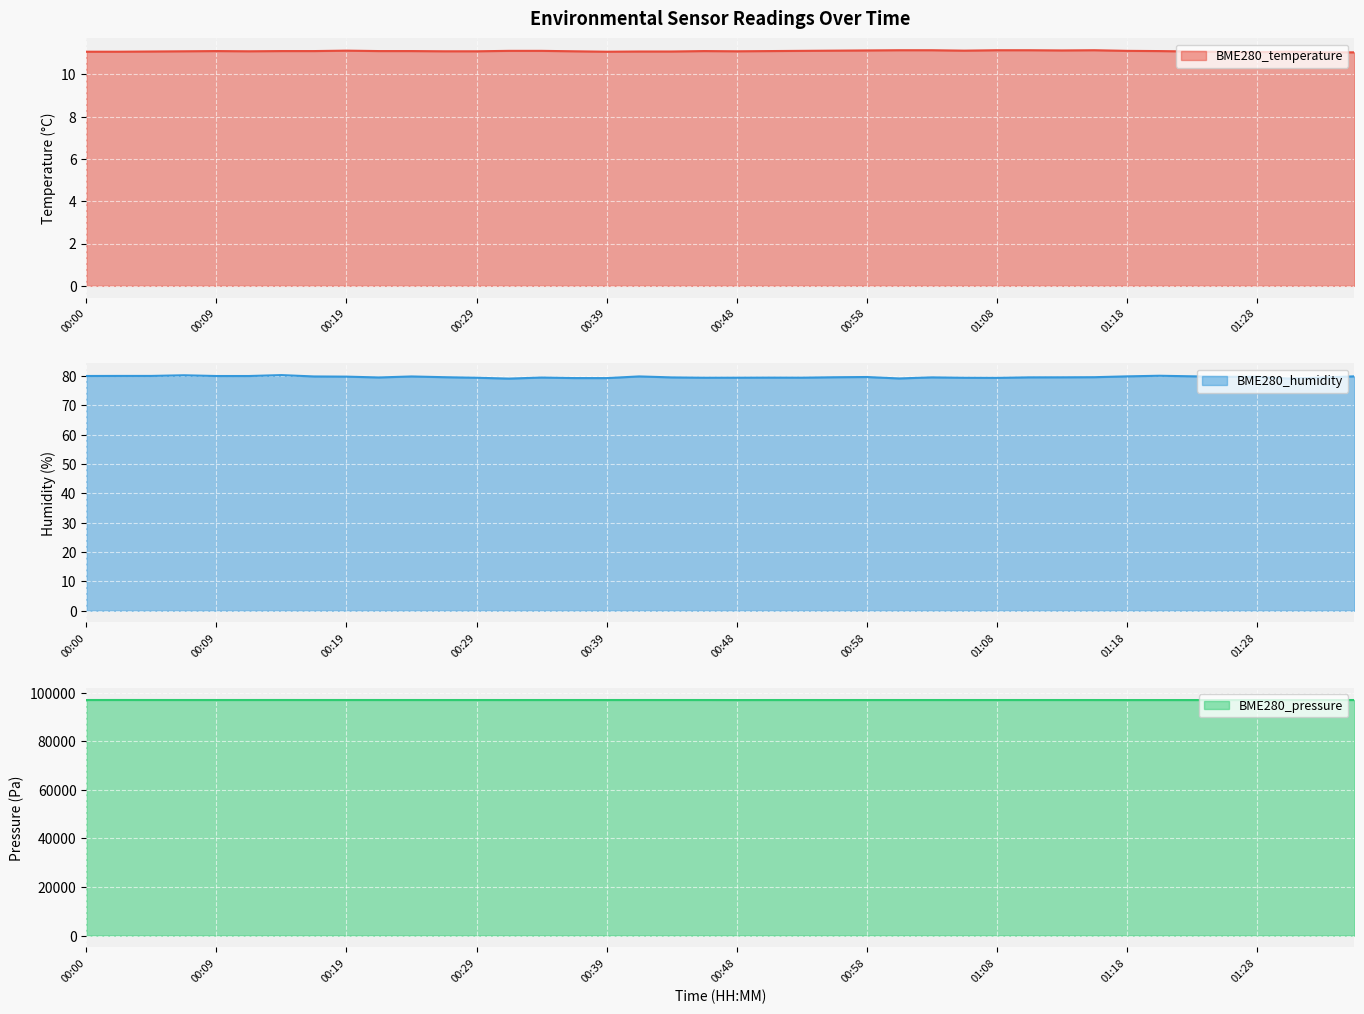

What is the smallest value displayed?

11.0